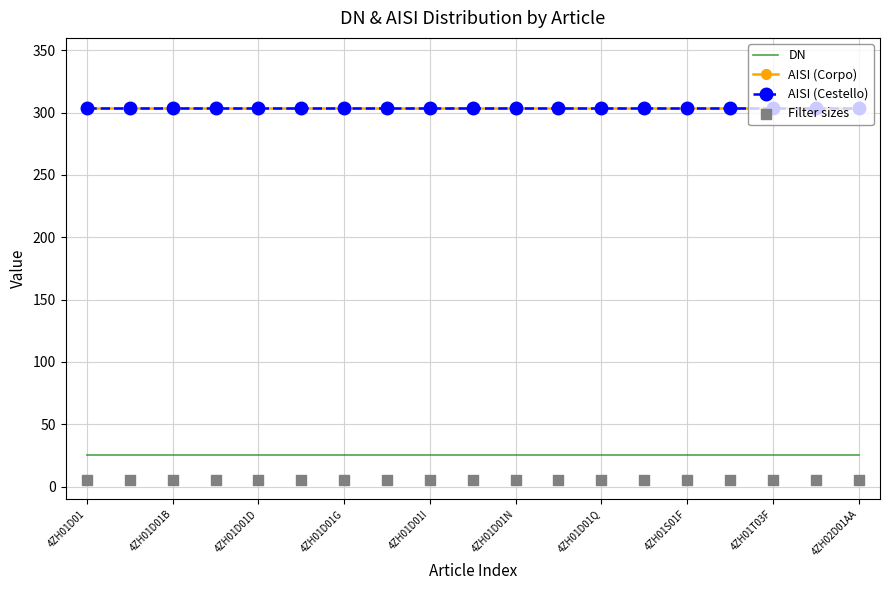

Which series has the widest spread of Y values?

DN